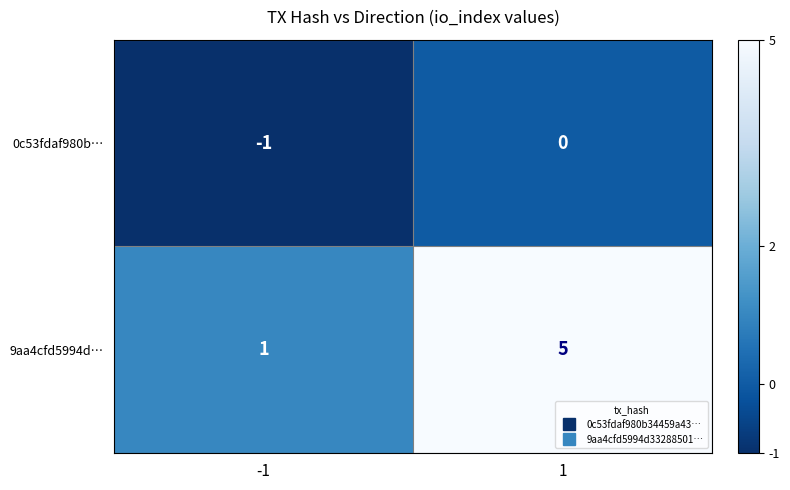

Which label corresponds to the largest value in the chart?

1